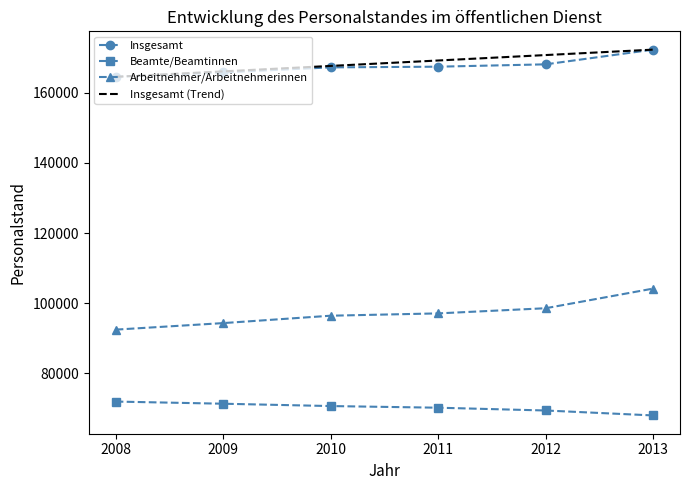

Reading left to right, extract all data points from this chart.

Insgesamt: 2008=164495	2009=165740	2010=167180	2011=167375	2012=168045	2013=172235
Beamte/Beamtinnen: 2008=72005	2009=71390	2010=70725	2011=70255	2012=69460	2013=68055
Arbeitnehmer/Arbeitnehmerinnen: 2008=92490	2009=94350	2010=96455	2011=97115	2012=98585	2013=104180